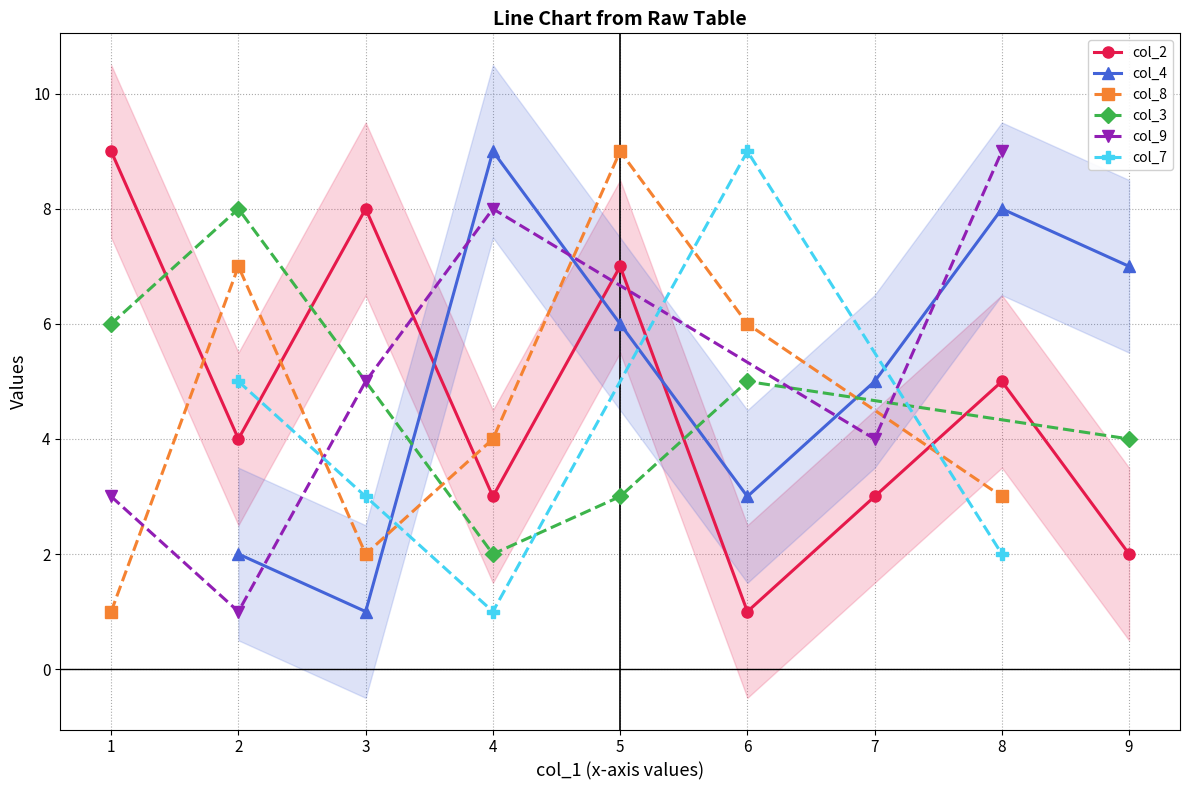

Is this an area chart (filled region under the line)?

No